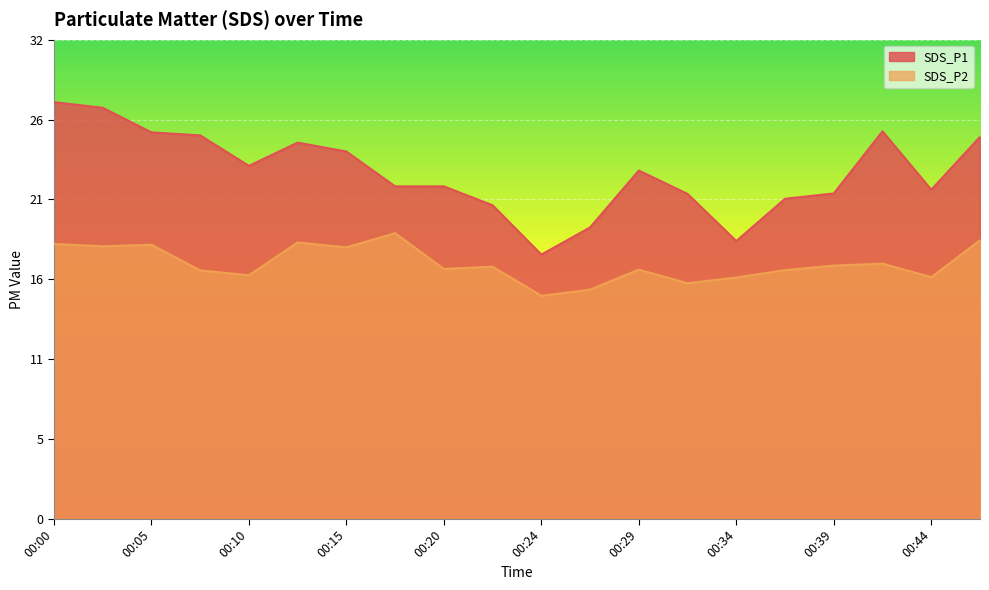

At which category does the chart reach its minimum across all series?

00:24